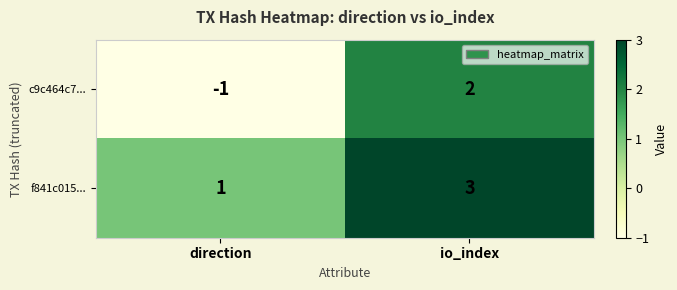

Reading left to right, what are all the values shown in this chart?

c9c464c7...: direction=-1	io_index=2
f841c015...: direction=1	io_index=3